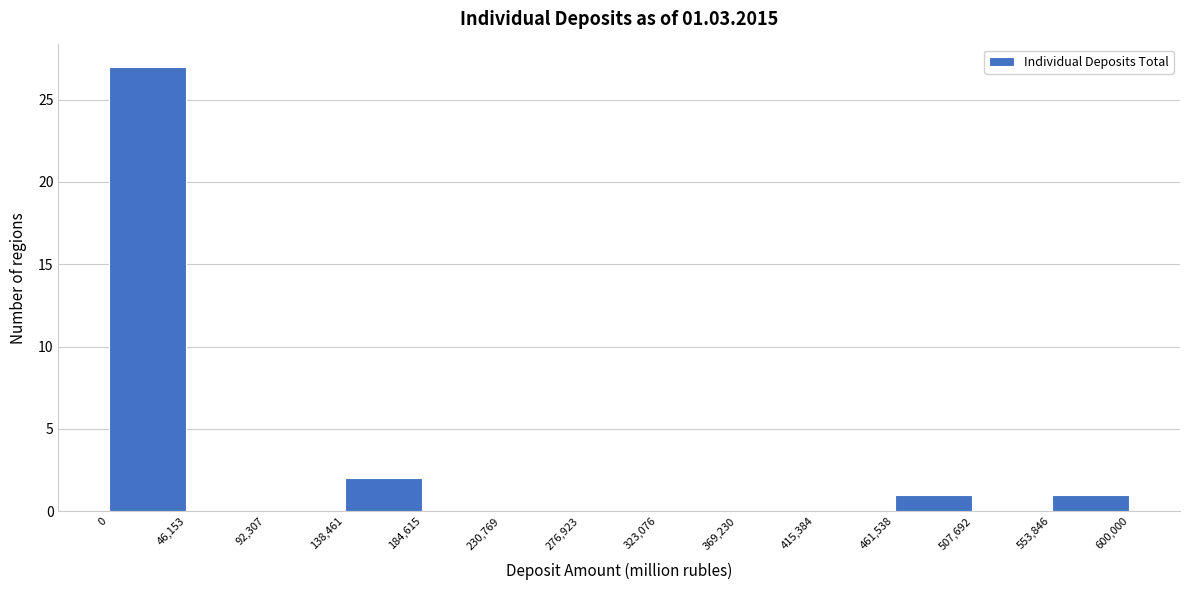

Over which range of the x-axis is the bar tallest?

0 to 46,153